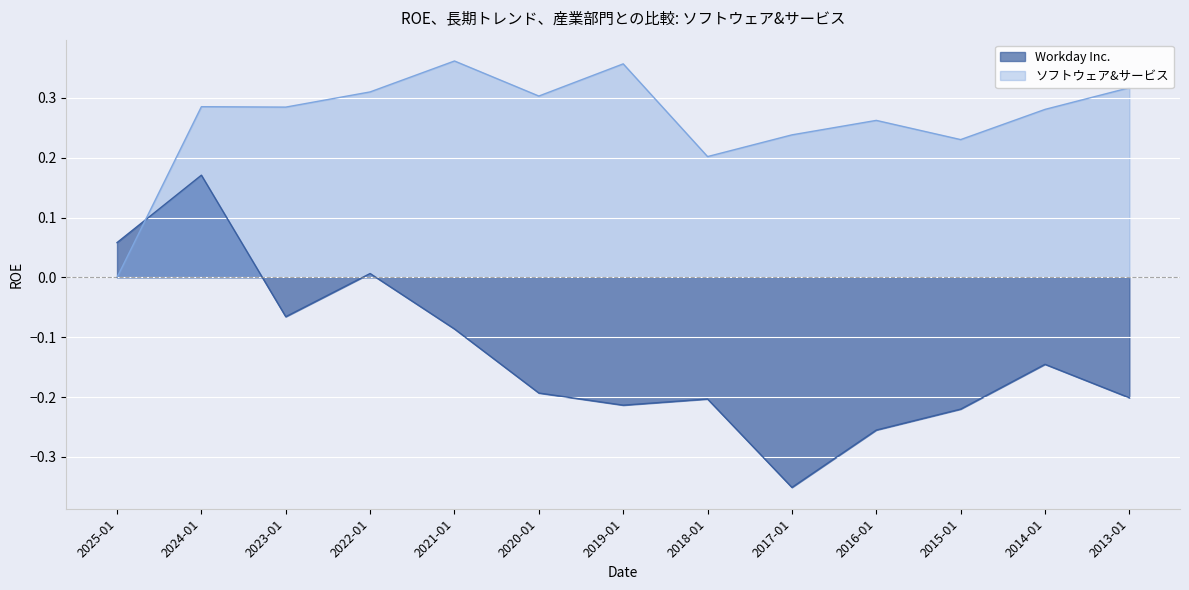

What position from the left is 2023-01?

3